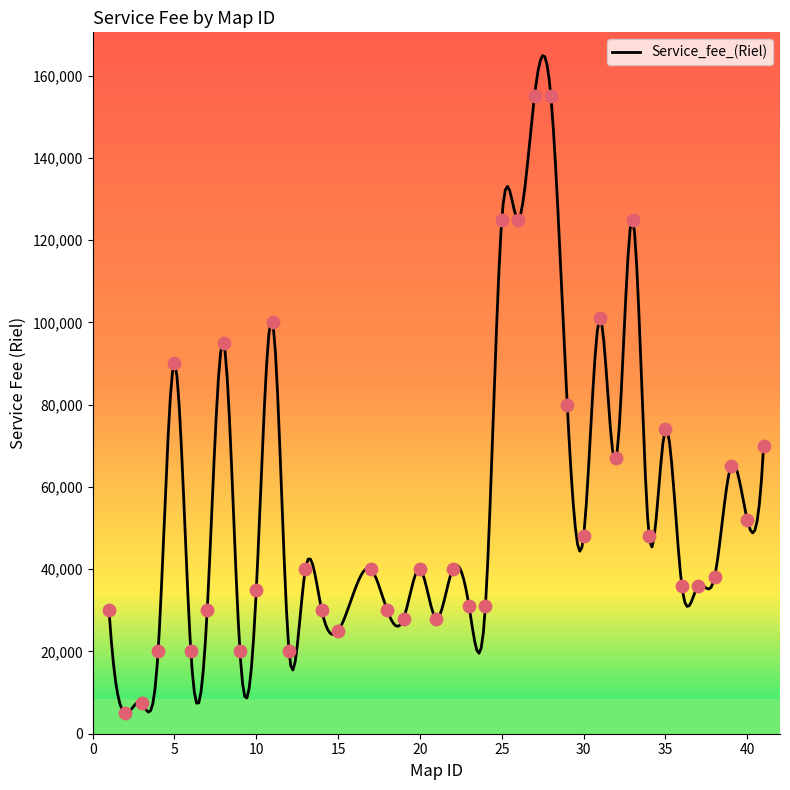

What is the change in value from 9 to 27?

+135000